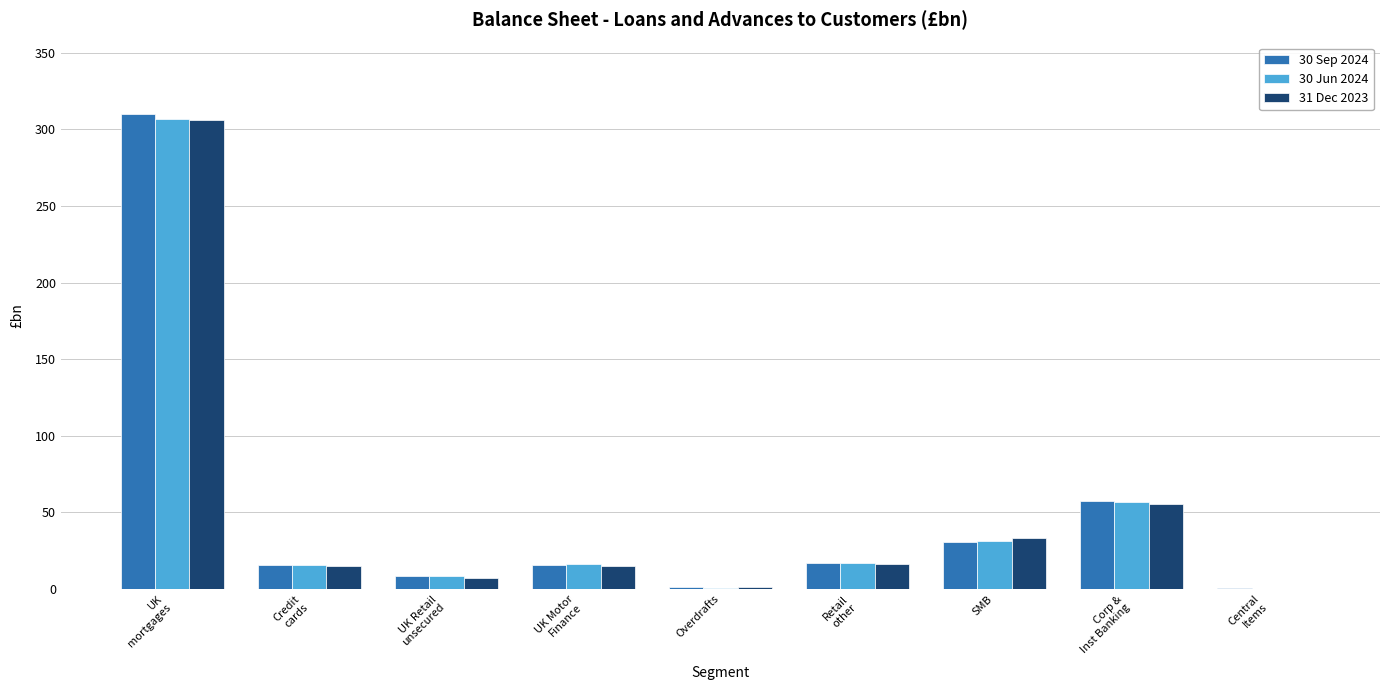

What is the total value across all series at SMB?

95.2